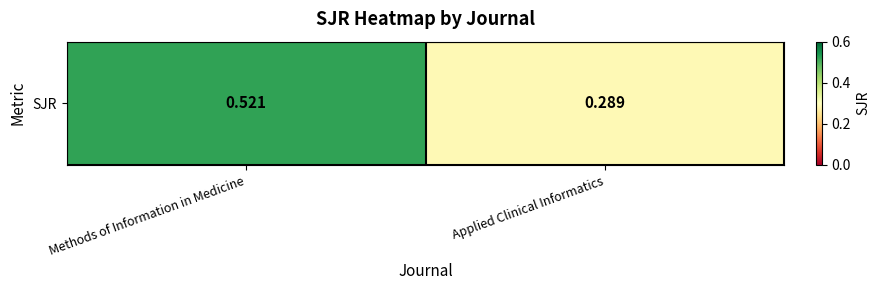

Which category has the lowest value across all series?

Applied Clinical Informatics